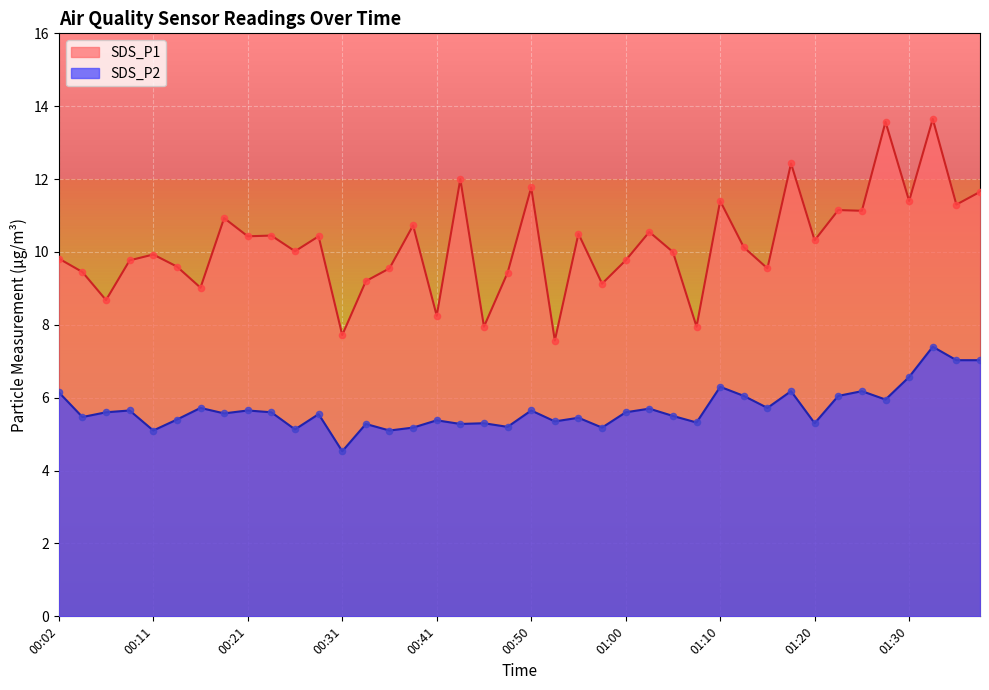

Which series contains the lowest Y value?

SDS_P2